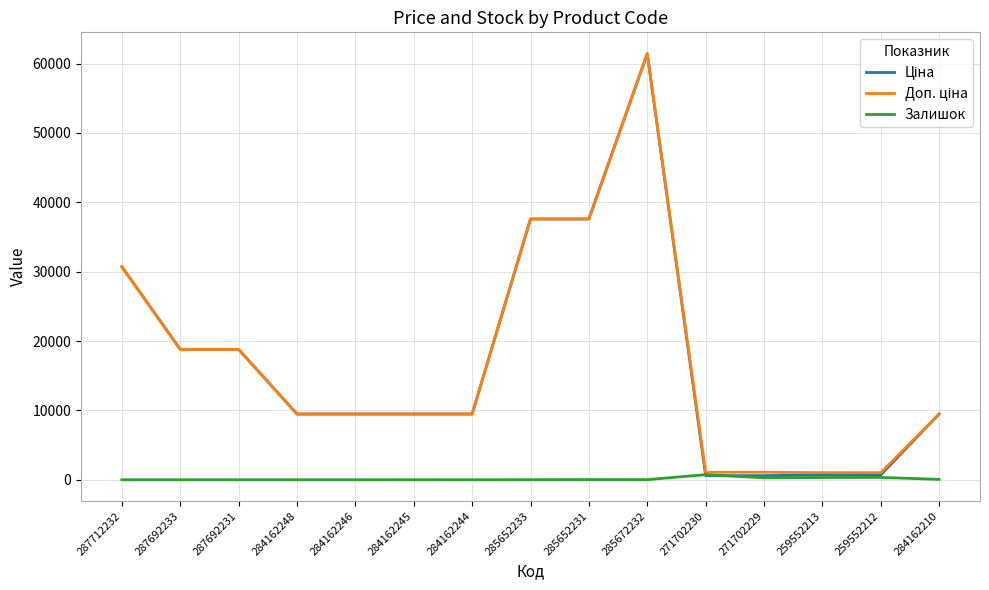

At which category does the chart reach its peak across all series?

285672232